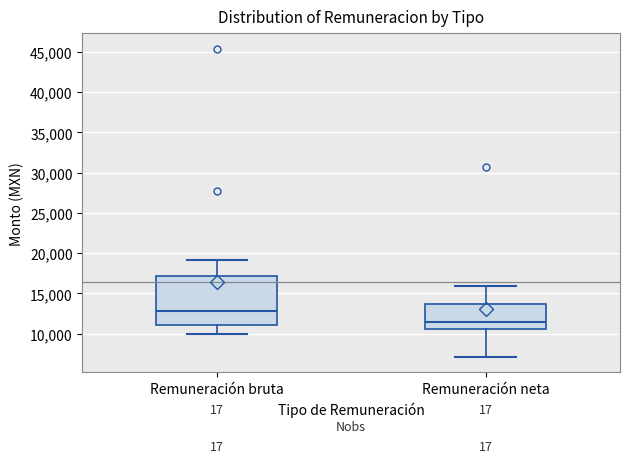

Reading left to right, read every box against the y-axis: the position of its median line, the range the box covers, and the ends of its whiskers. The values are not printed on the chart, so give them approximately, as read against the axis.

Remuneración bruta: median 13000, box 11000 to 17000, whiskers 10000 to 19000
Remuneración neta: median 11500, box 10500 to 13500, whiskers 7000 to 16000